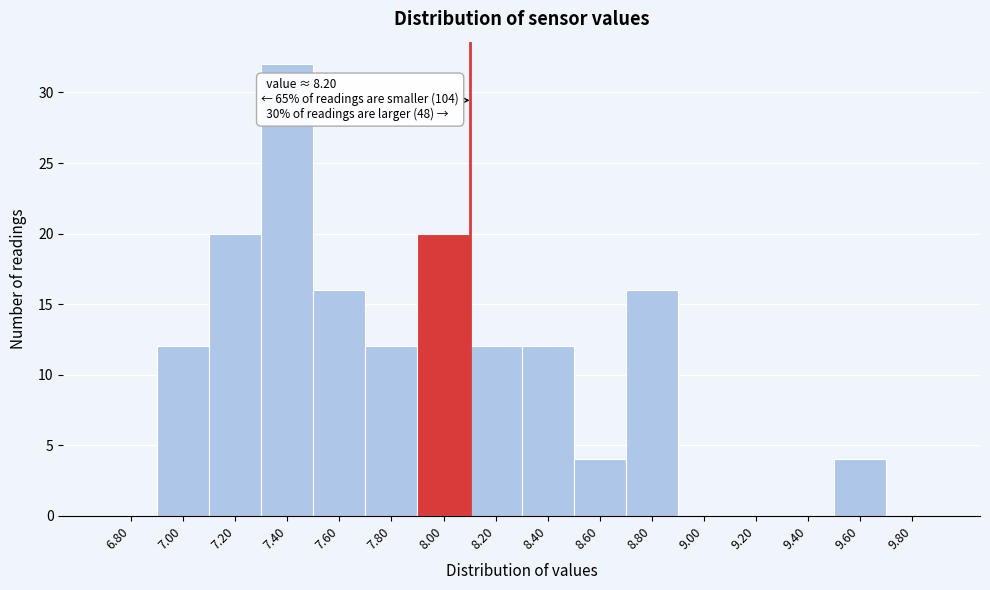

Reading right to left, what are all the values shown in this chart?

9.80=0	9.60=4	9.40=0	9.20=0	9.00=0	8.80=16	8.60=4	8.40=12	8.20=12	8.00=20	7.80=12	7.60=16	7.40=32	7.20=20	7.00=12	6.80=0